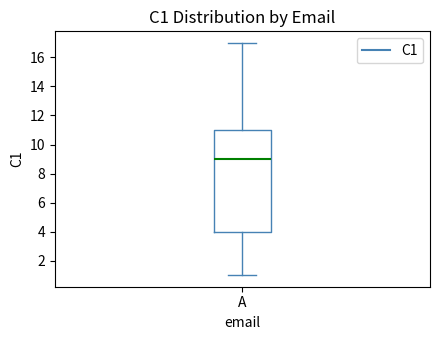

Read this box plot against the y-axis: the position of the median line, the range covered by the box, and the ends of both whiskers. The values are not printed on the chart, so give them approximately, as read against the axis.

median 9, box 4 to 11, whiskers 1 to 17